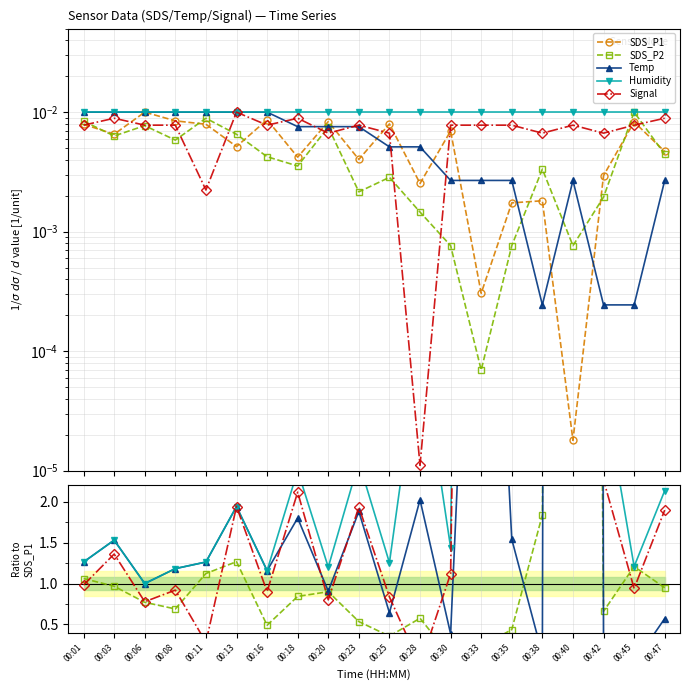

Rank the series by their maximum value, from highest to lowest.

Humidity, Signal, Temp, SDS_P2, SDS_P1